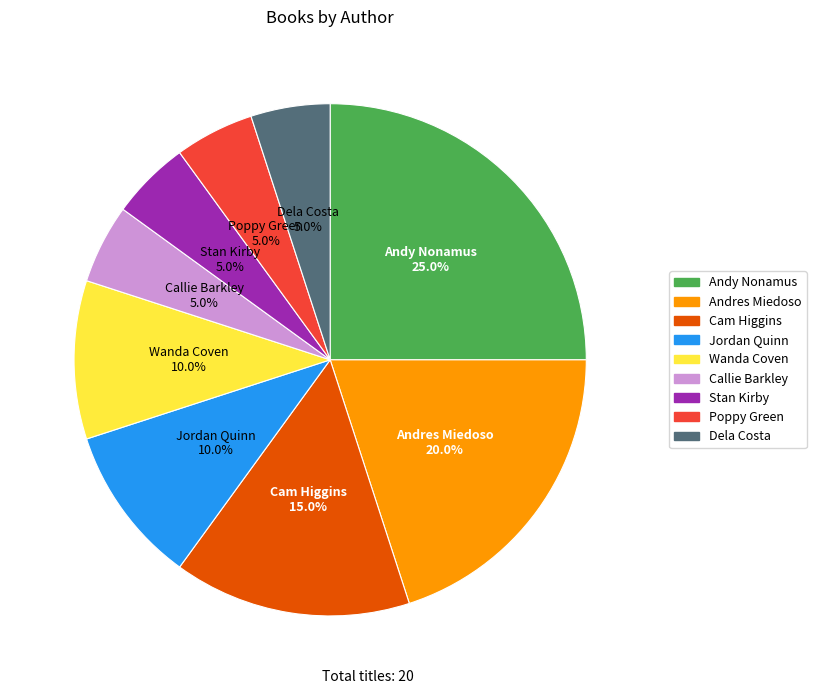

Count the number of slices in the pie.

9